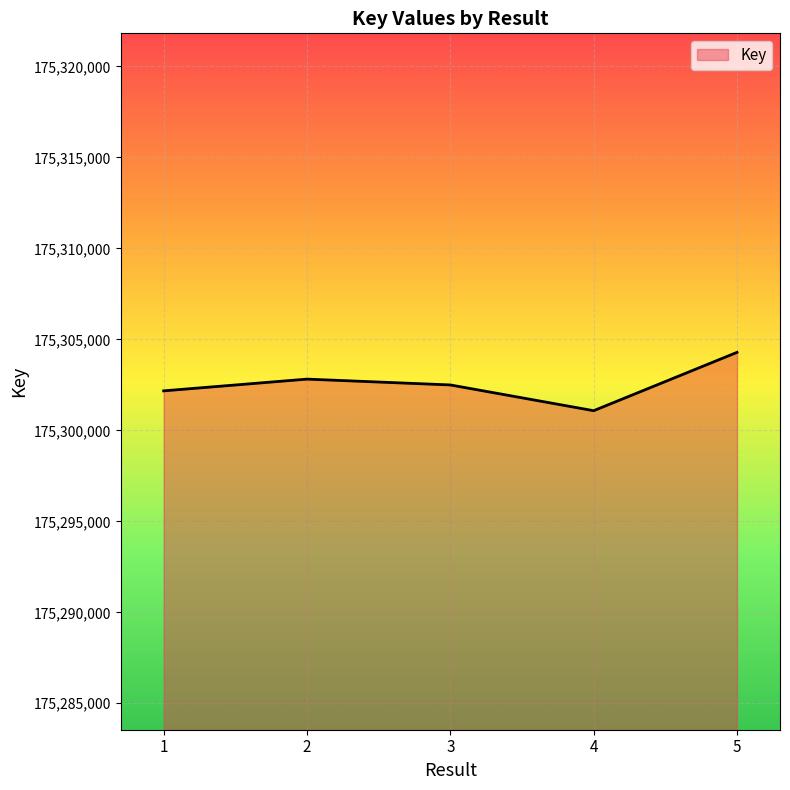

Reading right to left, extract all data points from this chart.

5=175304283	4=175301078	3=175302493	2=175302813	1=175302168